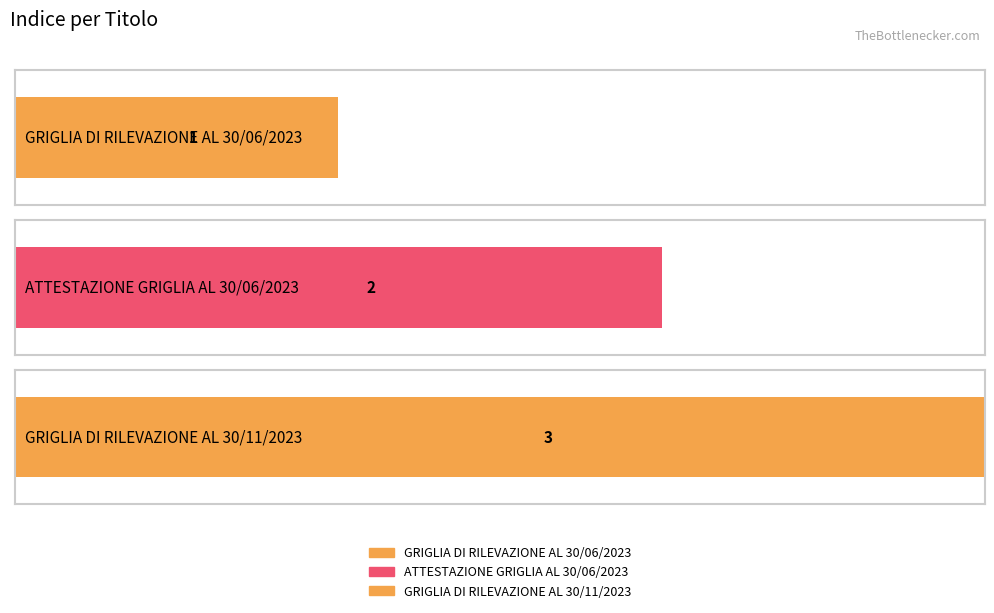

At which label does the data first exceed 2?

GRIGLIA DI RILEVAZIONE AL 30/11/2023